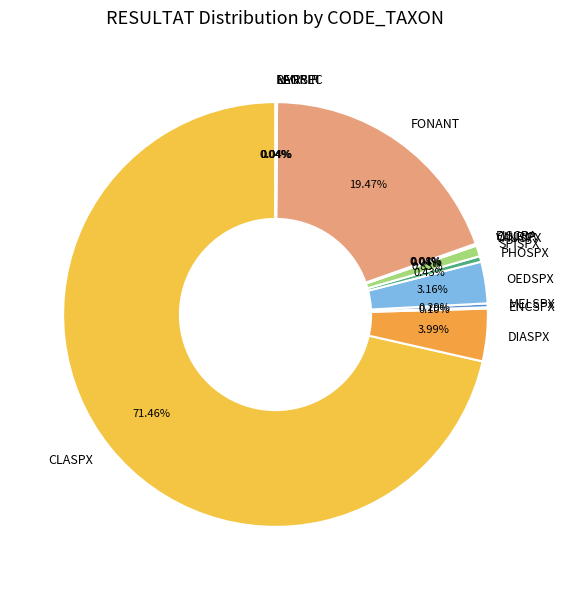

What is the largest slice in the pie chart?

CLASPX